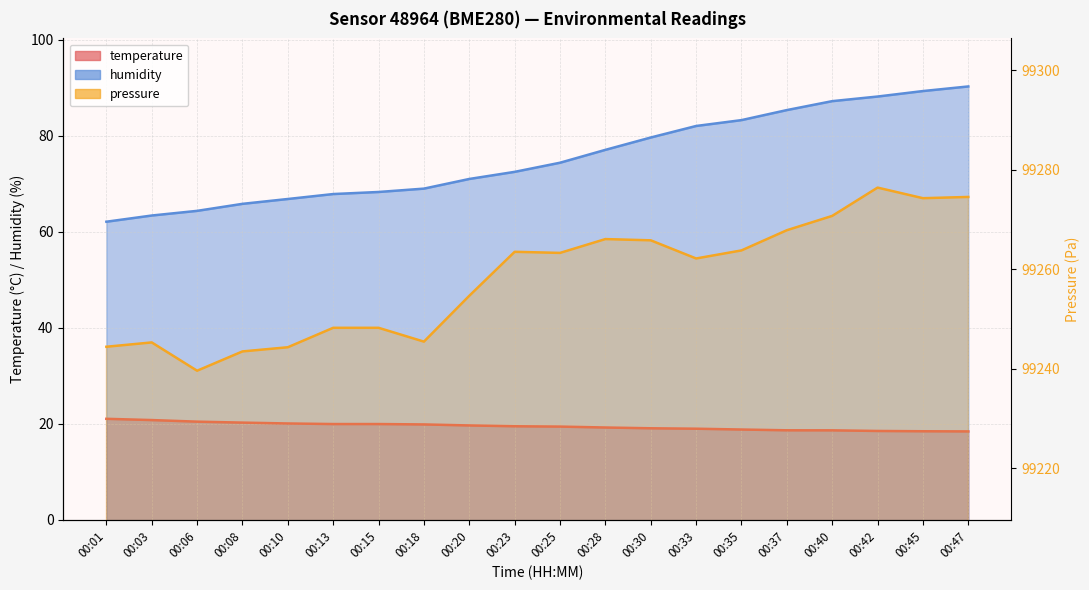

At which label does temperature first exceed 19?

00:01